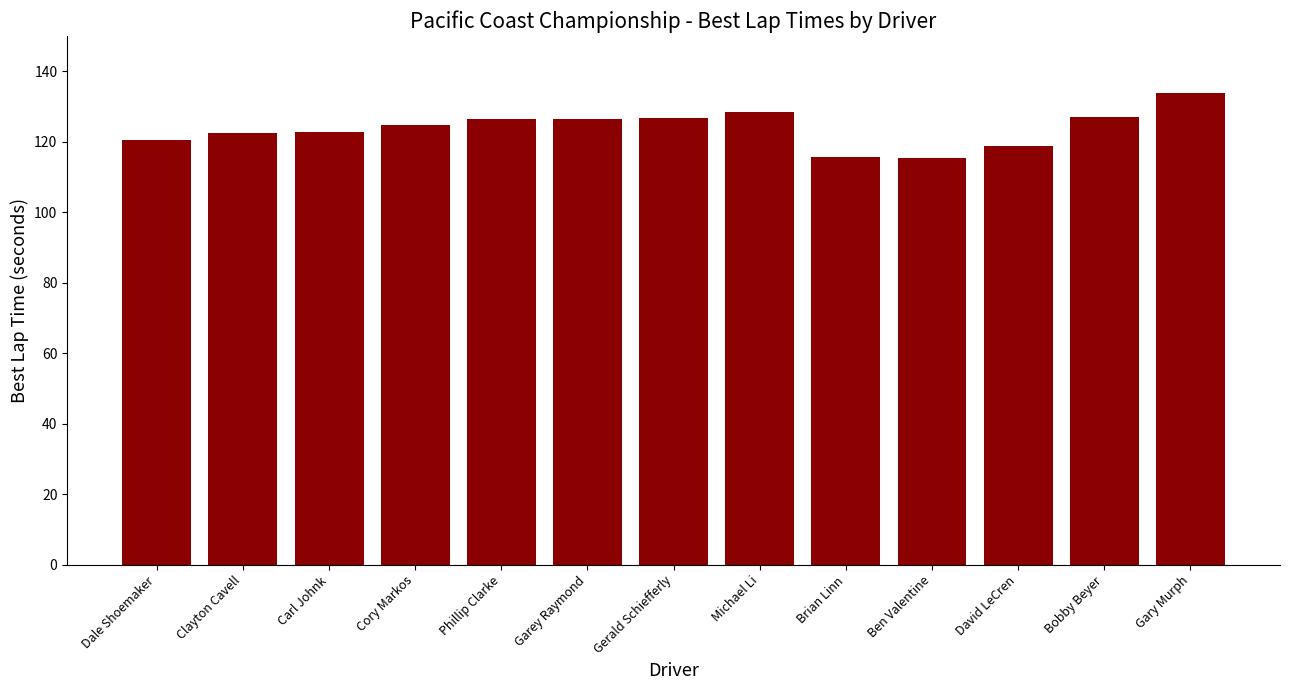

The chart shows a value of 122.7 at Carl Johnk. True or false?

True